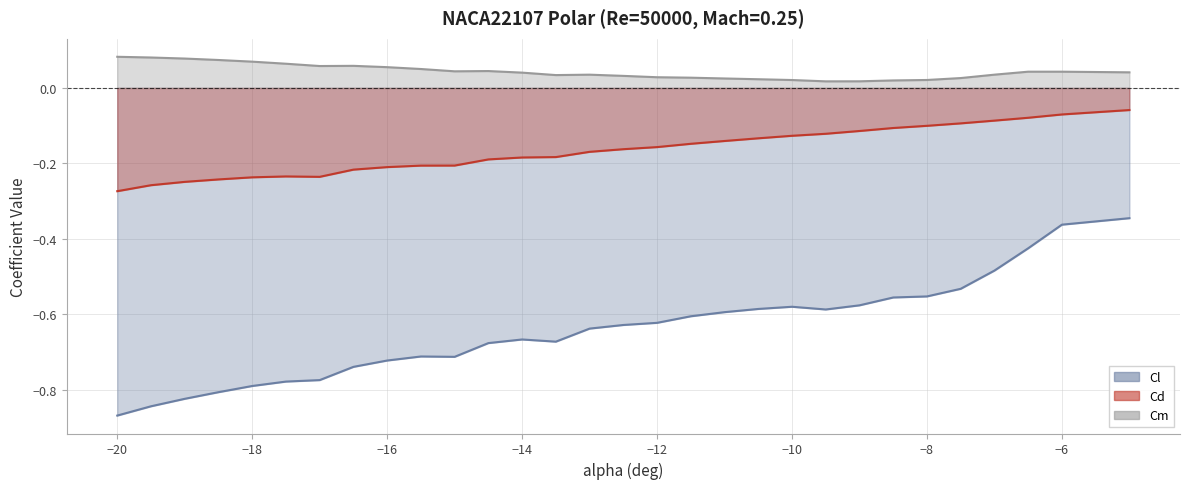

The value of Cm at -20 is 0.0. True or false?

False